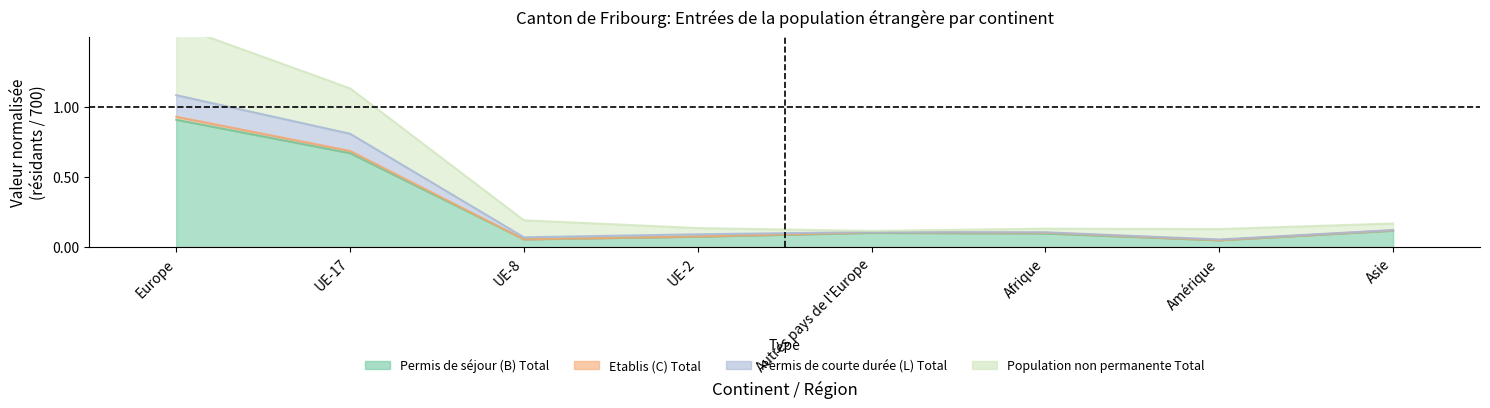

What is the total value across all series at Europe?

3.4